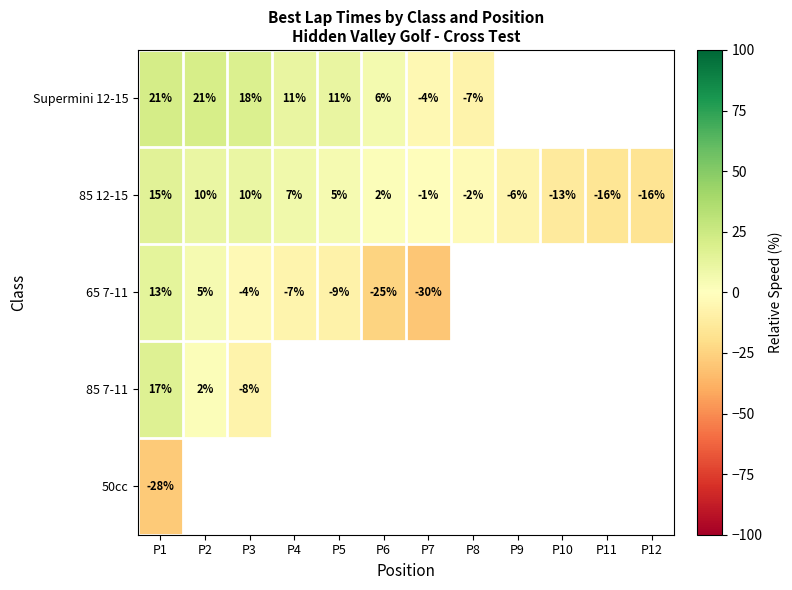

Is the value of 85 12-15 at P12 greater than the value of 65 7-11 at P4?

No